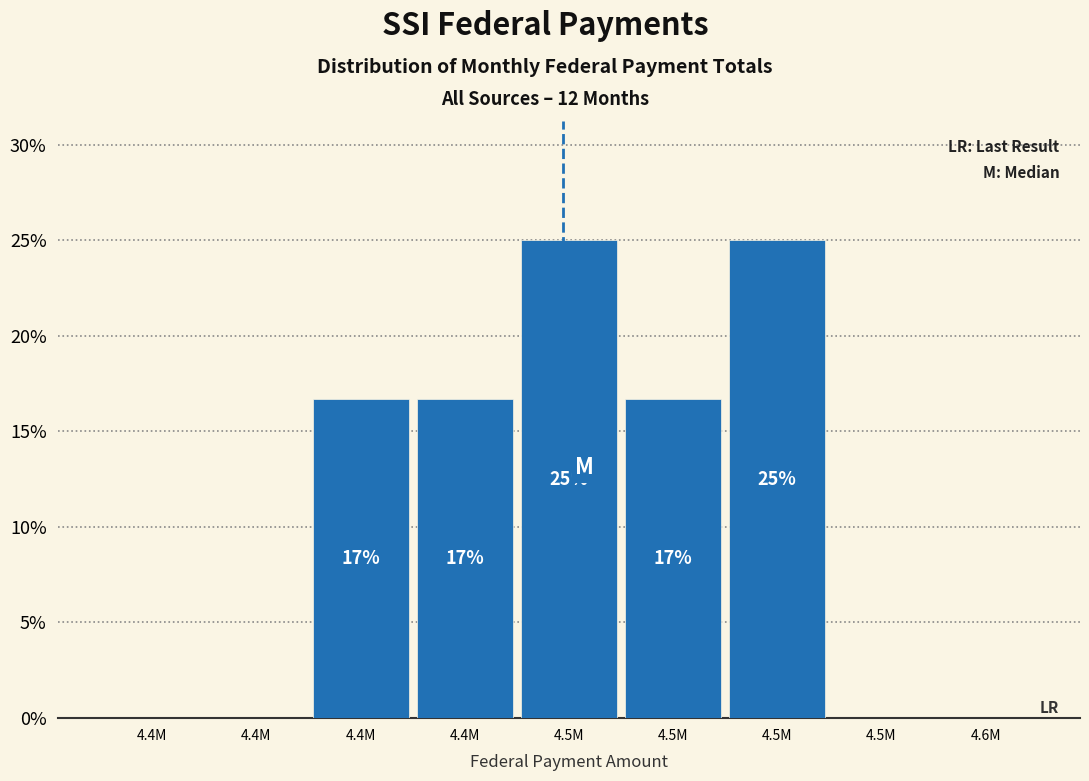

Are the bars horizontal?

No